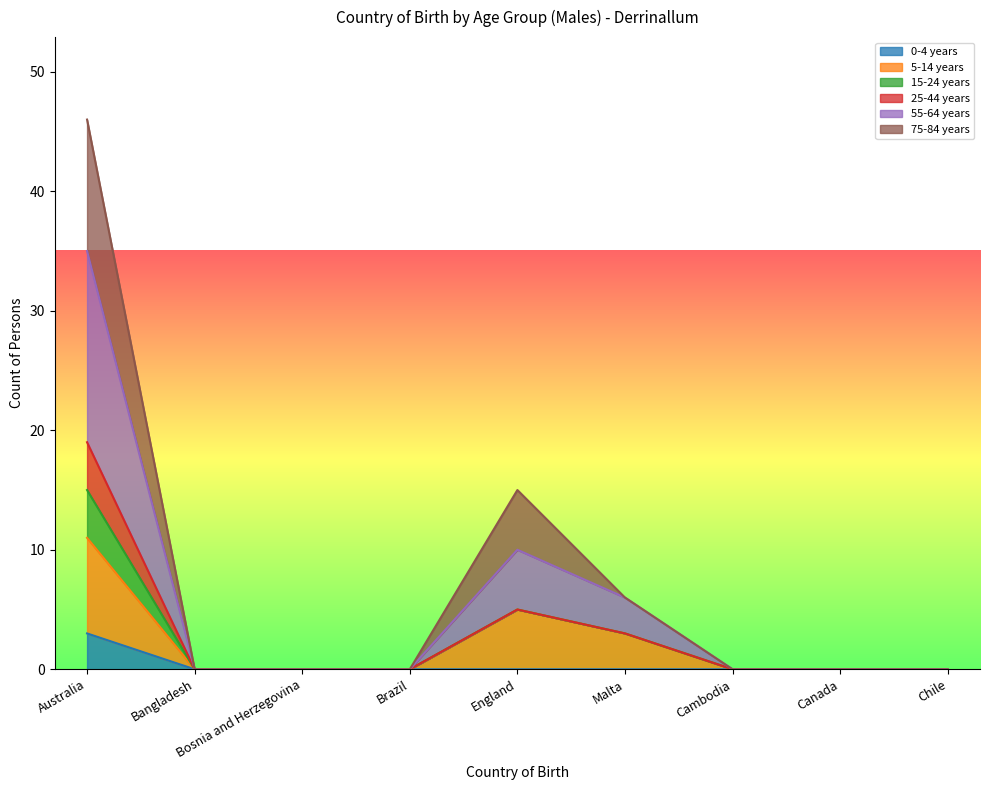

Is the value of 0-4 years at Bangladesh greater than the value of 5-14 years at England?

No